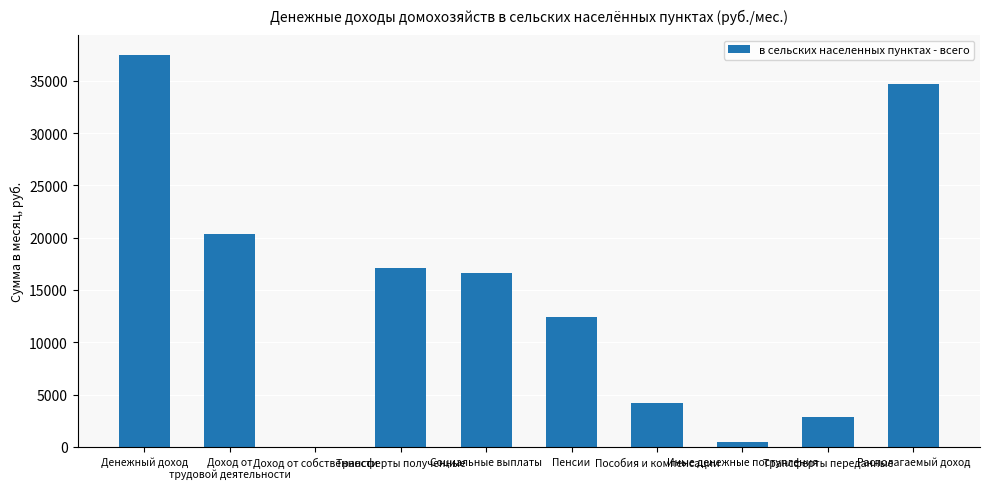

Between Пенсии and Располагаемый доход, which is larger?

Располагаемый доход